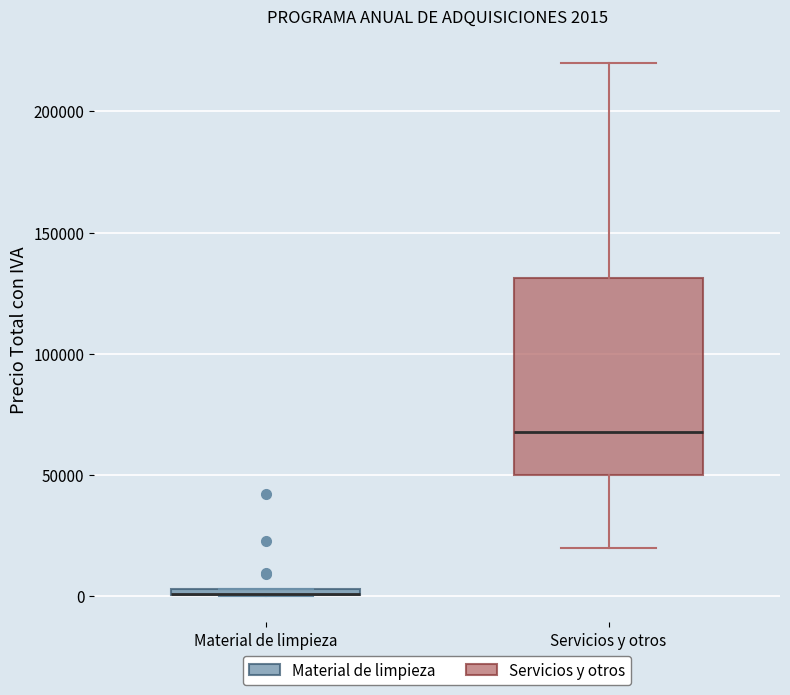

Which box is the tallest, from its lower edge to its upper edge?

Servicios y otros